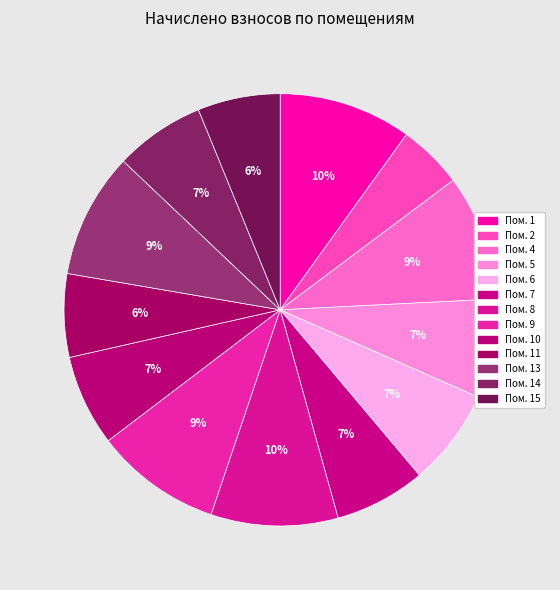

Which slice is the smallest?

Пом. 2